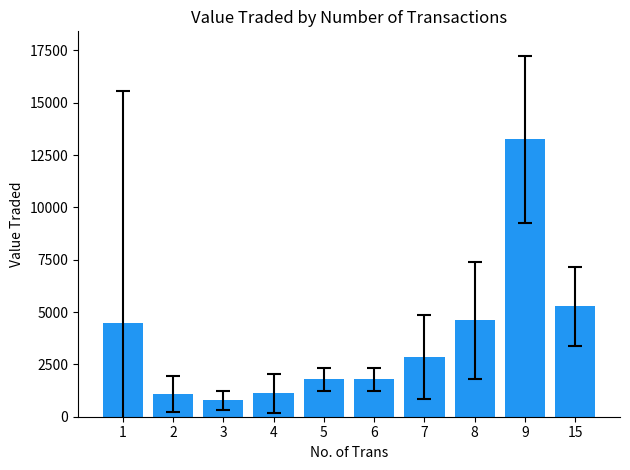

Is it true that the value at 8 is 4603.0?

True